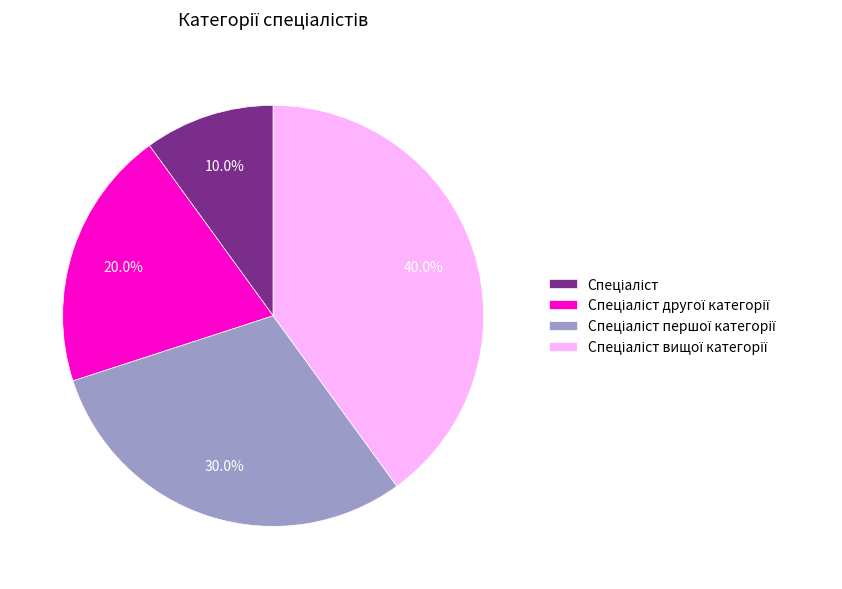

How many segments does this pie chart have?

4